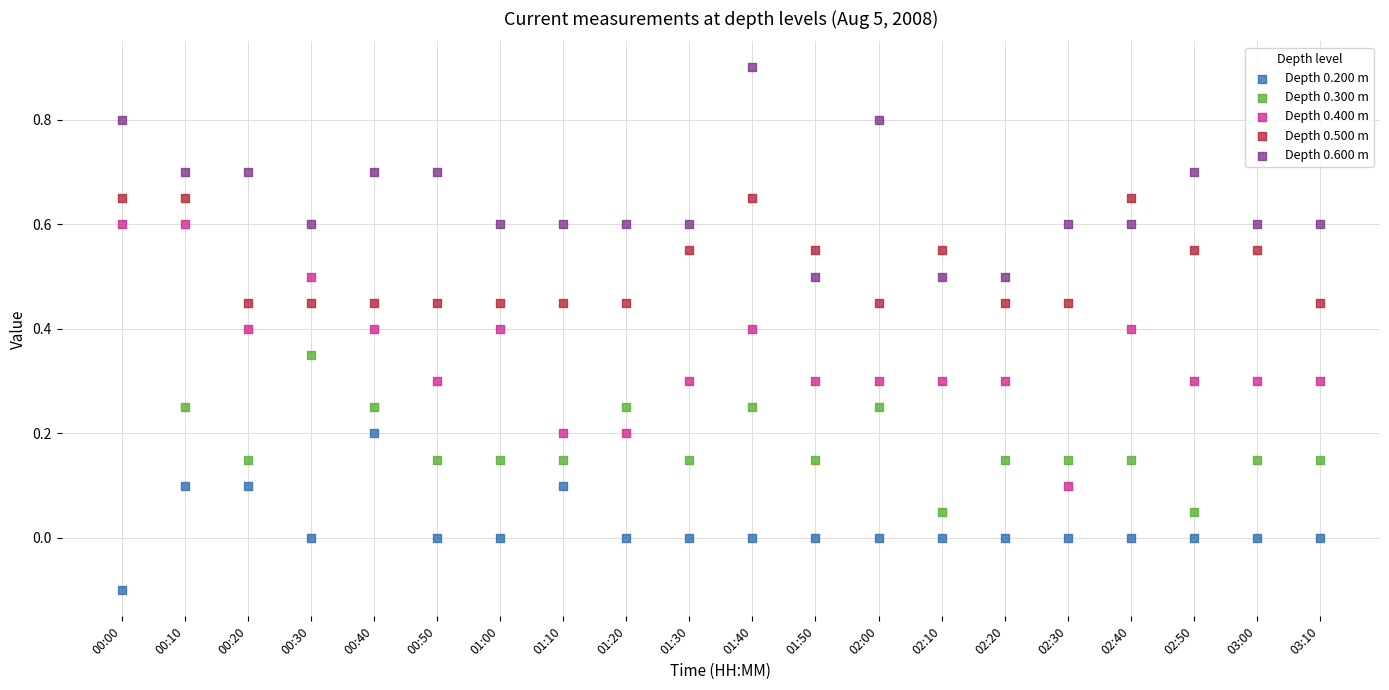

What are all the series names shown in the legend?

Depth 0.200 m, Depth 0.300 m, Depth 0.400 m, Depth 0.500 m, Depth 0.600 m